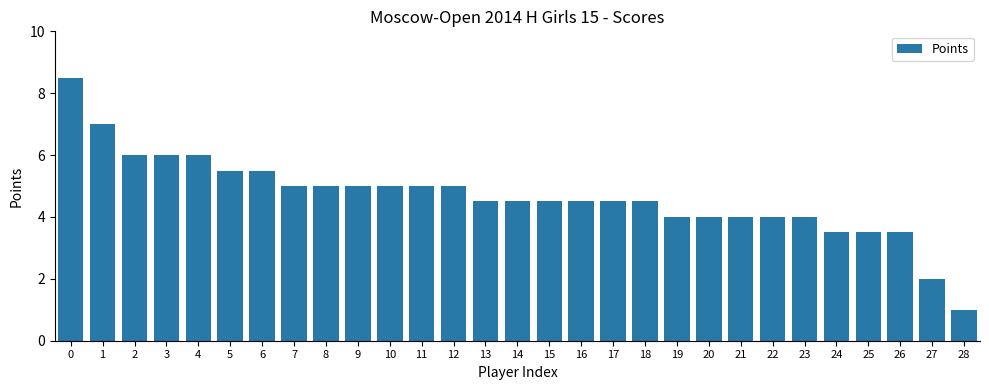

Read the value at 16.

4.5